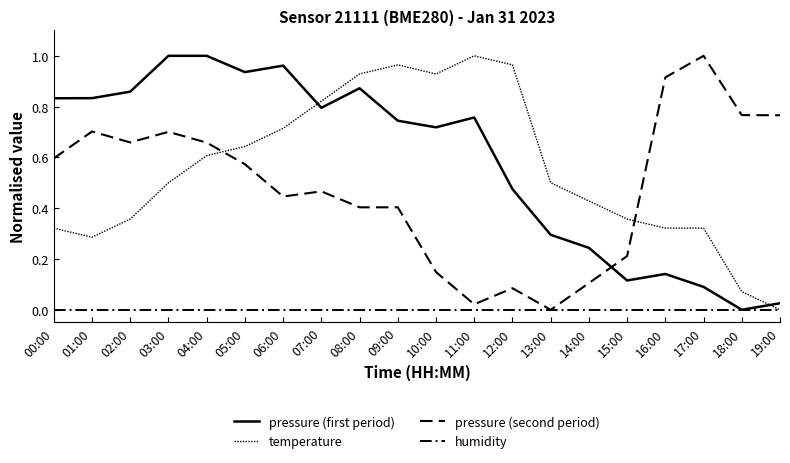

True or false: humidity and pressure (second period) intersect in this chart.

False